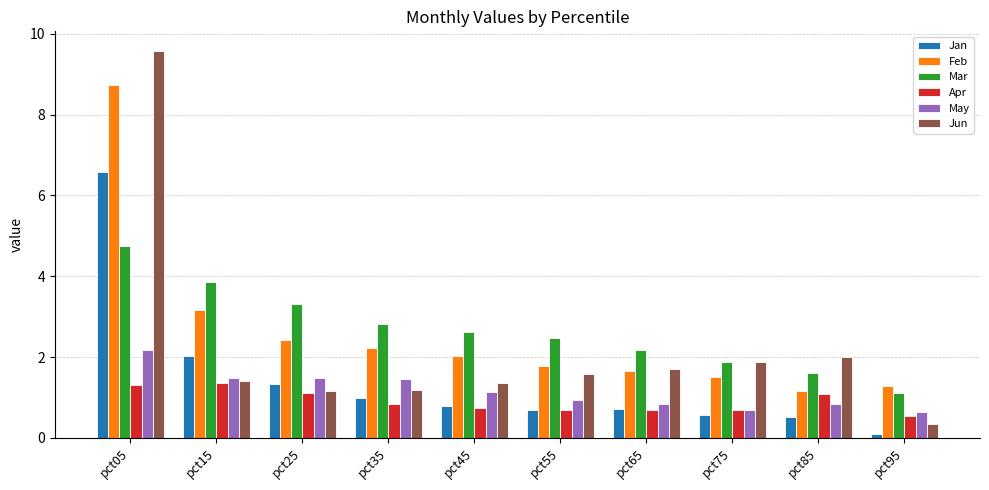

What is the approximate value of Feb at pct45?

2.0